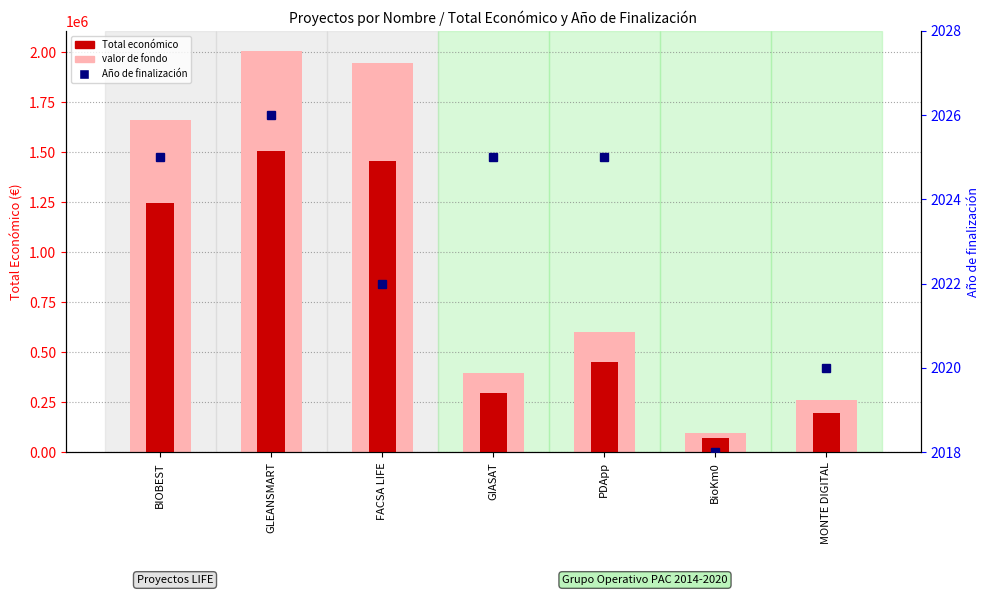

What is the value of the Año de finalización bar at the 3rd from the left?

2022.0